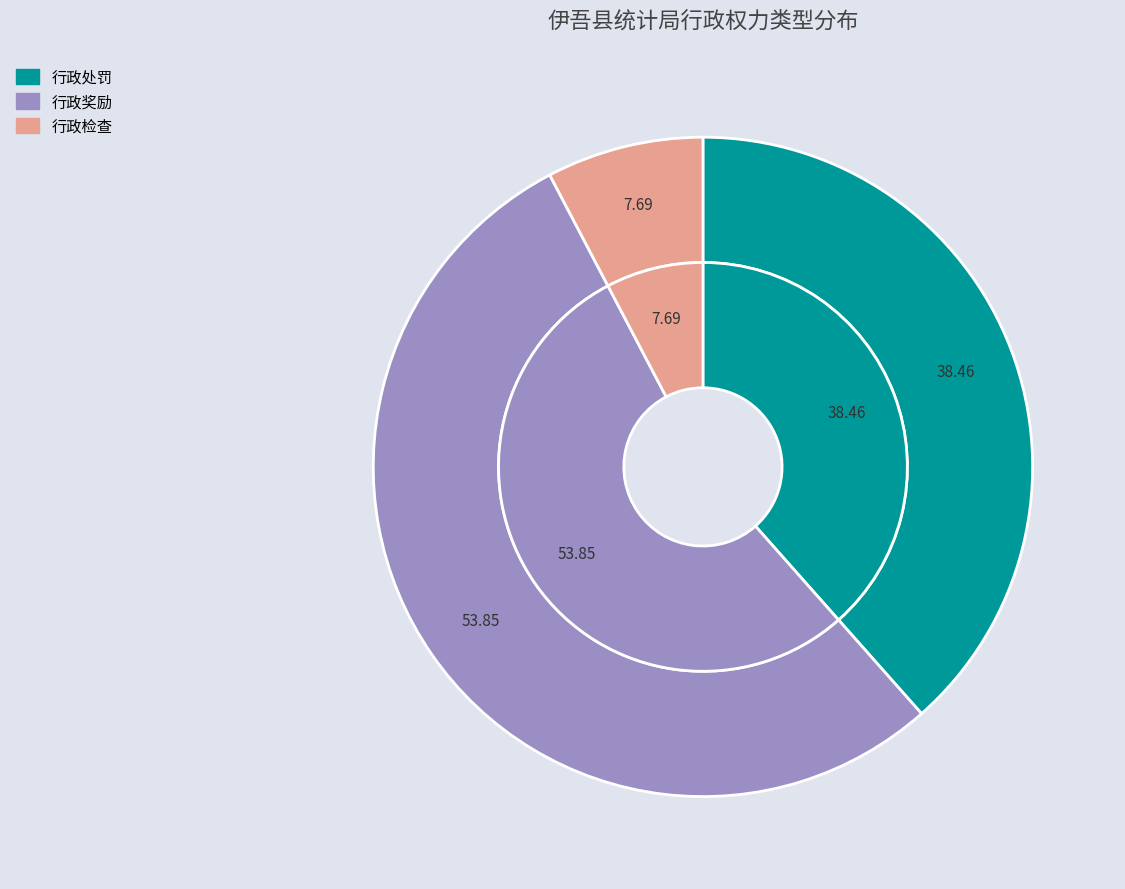

What is the change in value from 行政处罚 to 行政检查?

-4